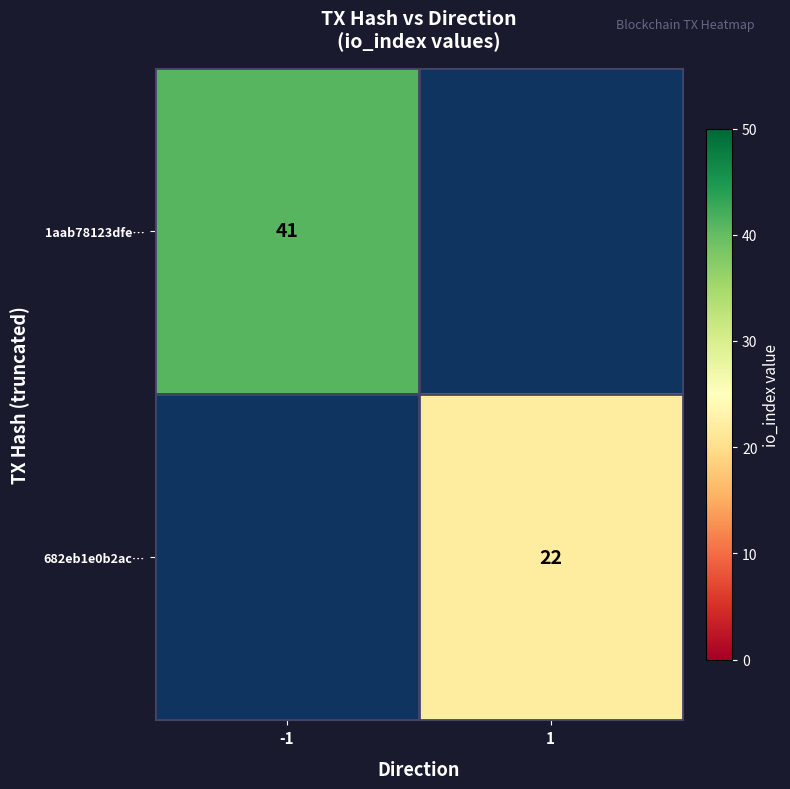

True or false: 1aab78123dfe… has a value of 71 at -1.

False